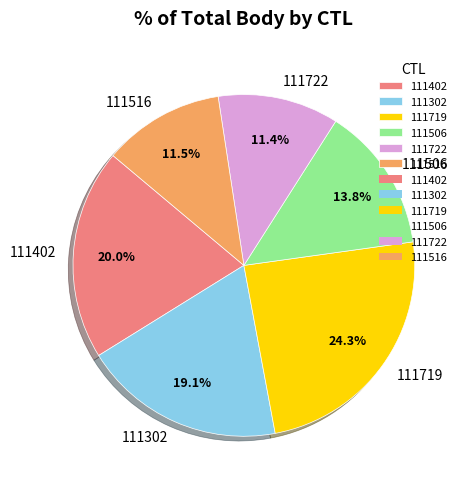

Does 111722 represent more than half of the total?

No